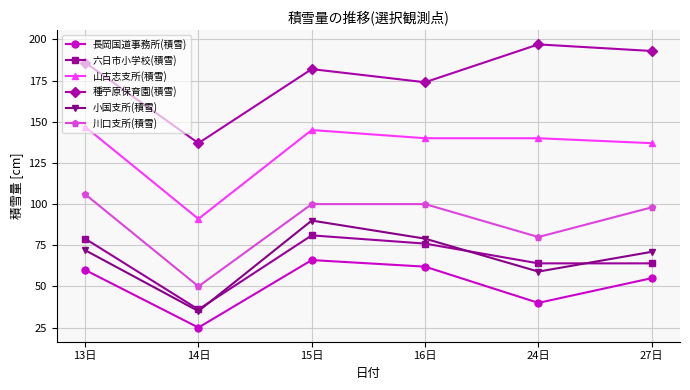

The value of 山古志支所(積雪) at 13日 is 242. True or false?

False